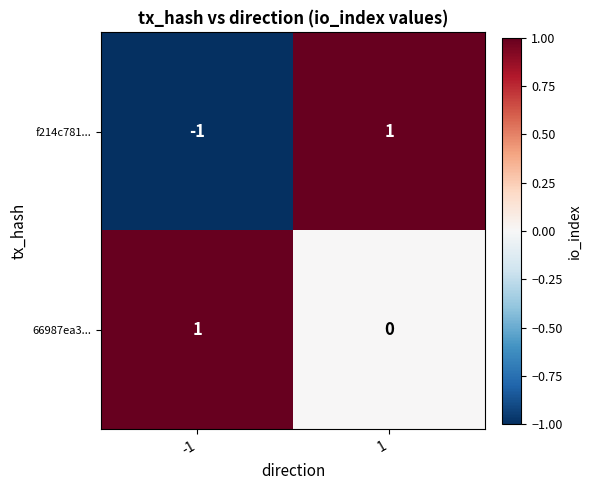

Rank the series by their average value, from highest to lowest.

66987ea3..., f214c781...